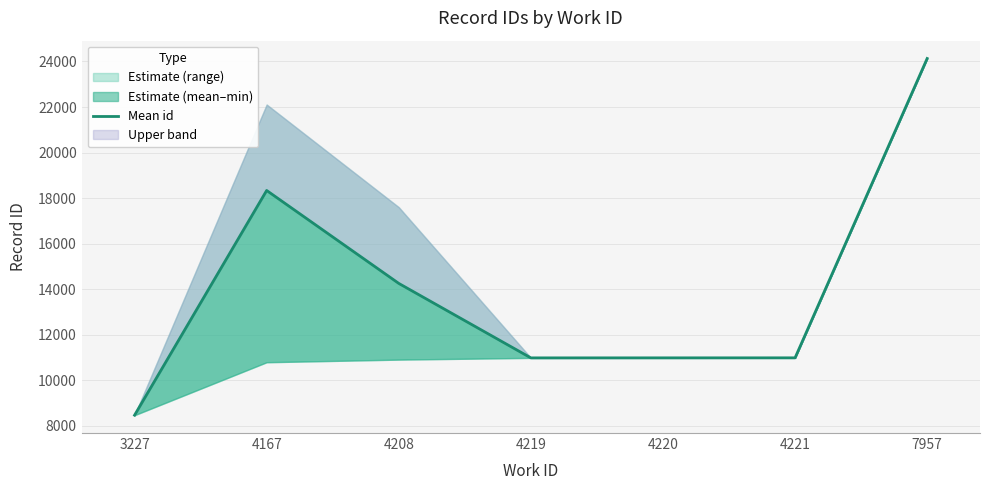

Read the value at 7957.

24130.0